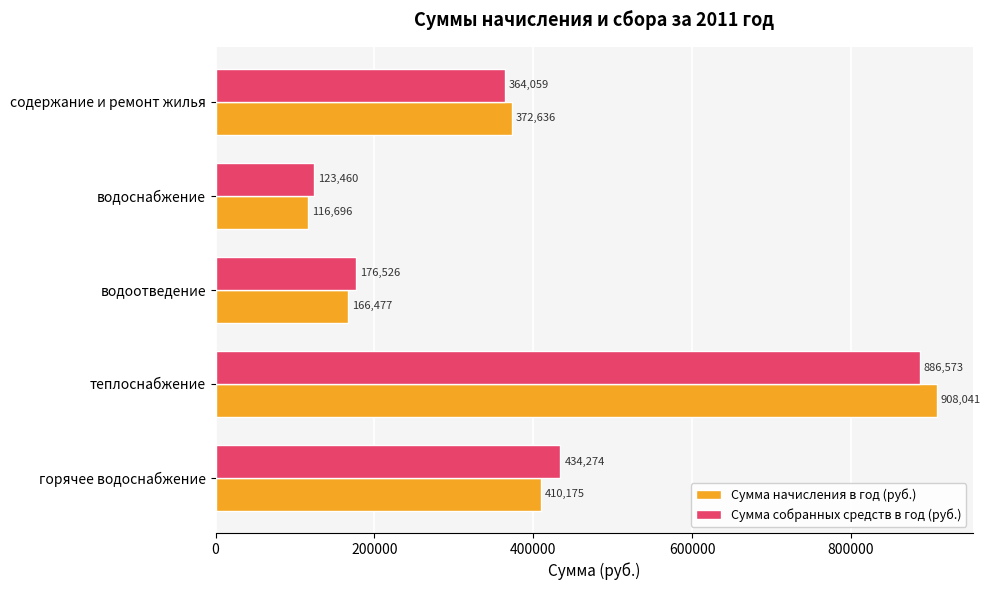

What value does the Сумма начисления в год (руб.) series have at теплоснабжение?

908040.8